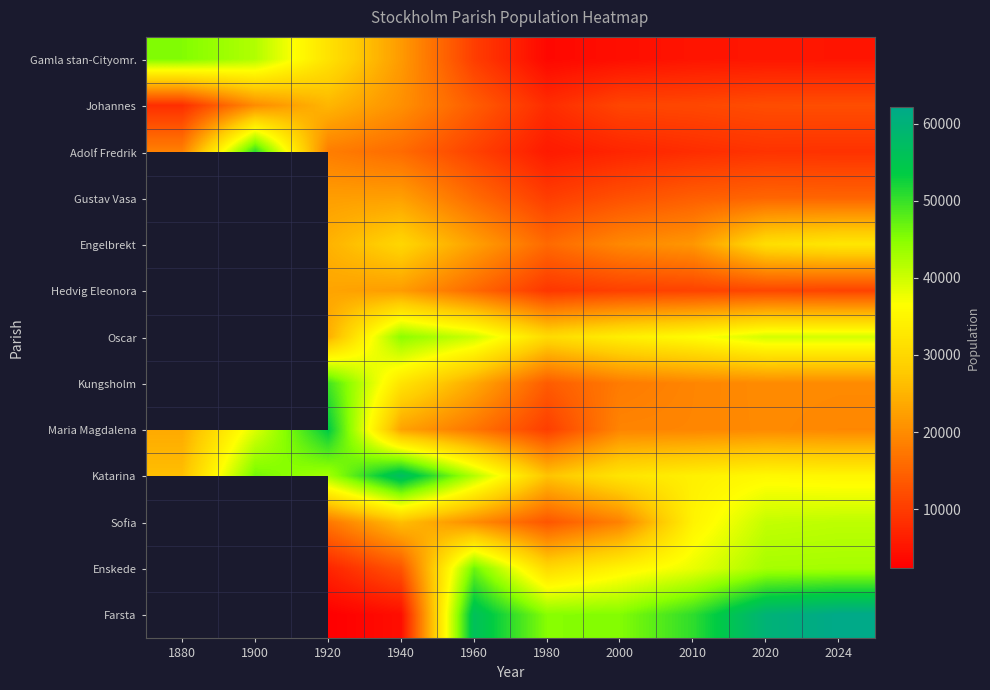

The Katarina series shows 50898.8 at 2000. True or false?

False